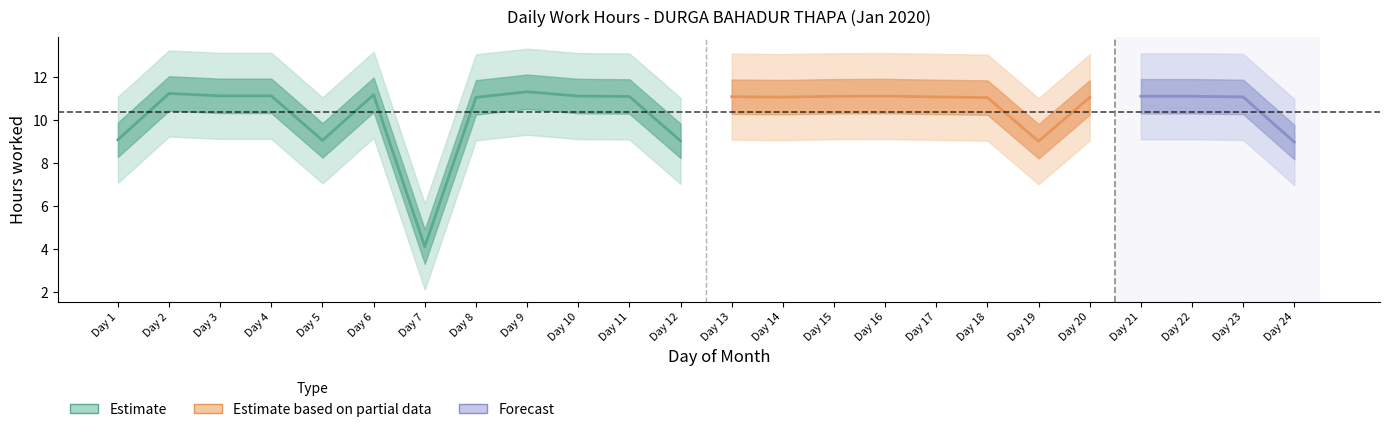

The value at 6 is 5.1. True or false?

False